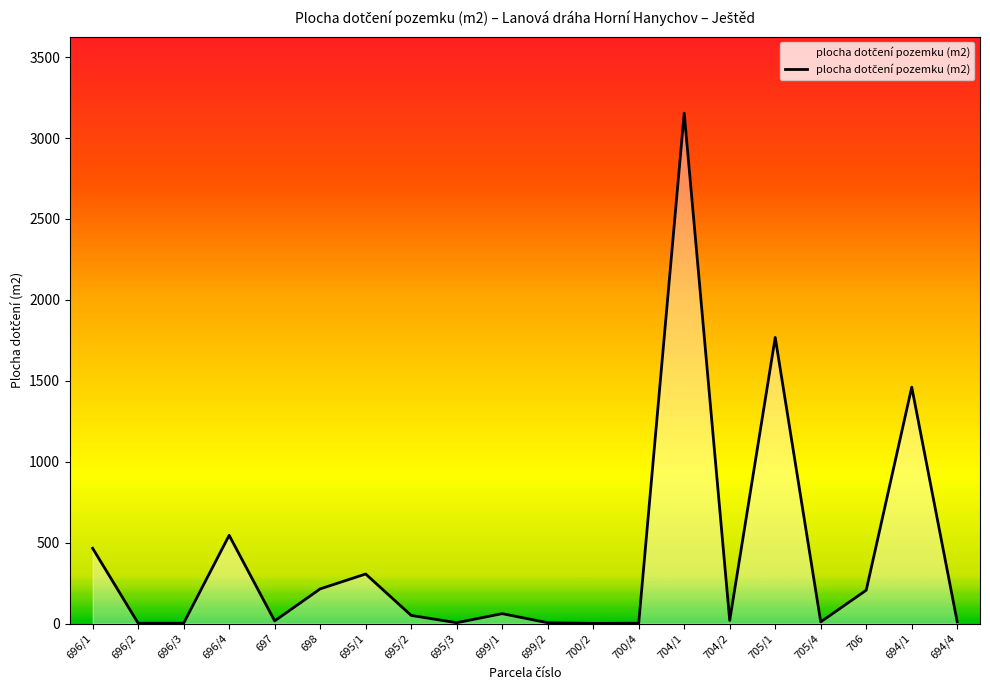

What is the change in value from 695/2 to 700/4?

-48